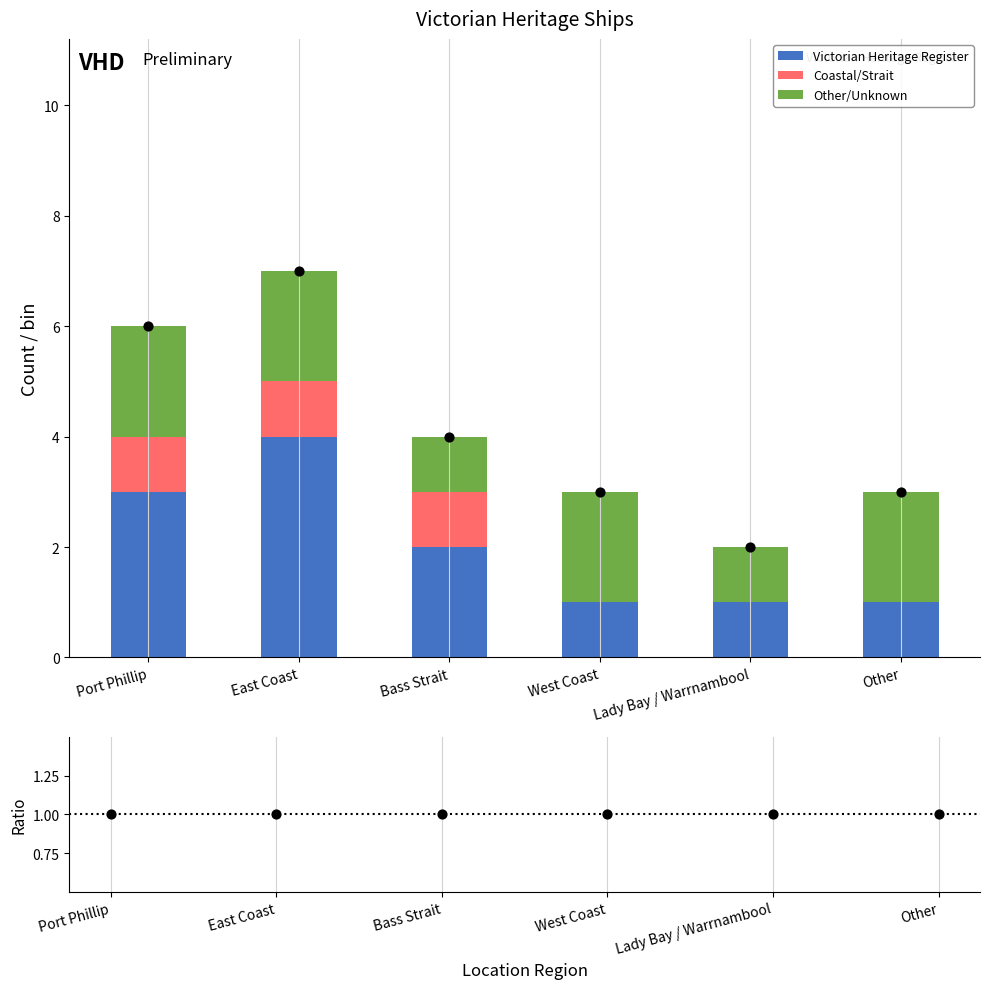

Which series has the largest Y range (max minus min)?

Victorian Heritage Register